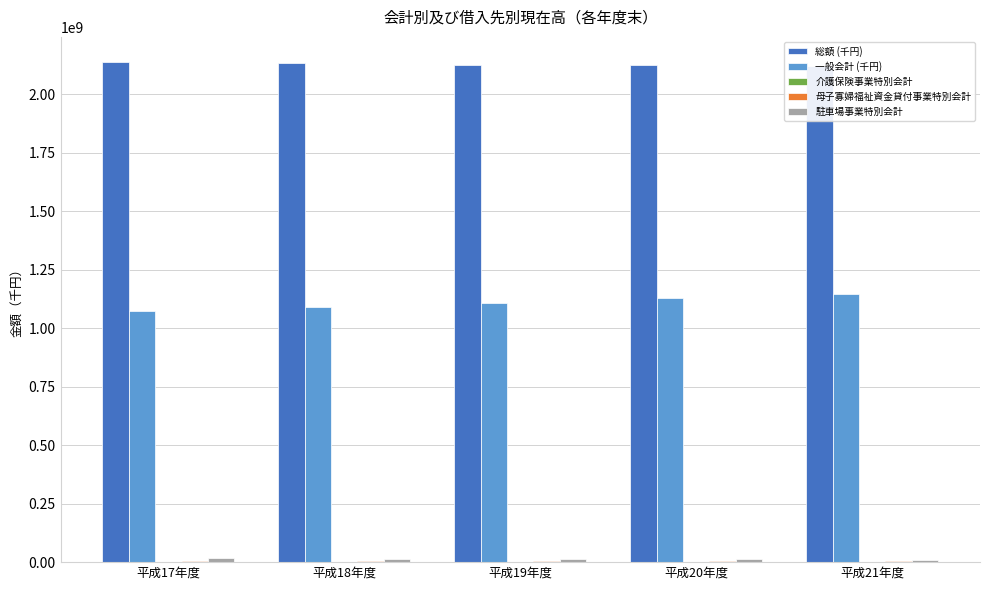

Reading right to left, extract all data points from this chart.

総額 (千円): 2120424980	2124001348	2123407301	2136045973	2138714772
一般会計 (千円): 1144410242	1128503757	1109933092	1091344043	1075452179
介護保険事業特別会計: 0	0	1109948	1571735	2033522
母子寡婦福祉資金貸付事業特別会計: 3153248	3119248	3065248	2987248	2941248
駐車場事業特別会計: 10351601	11767840	13142673	14477806	15772529